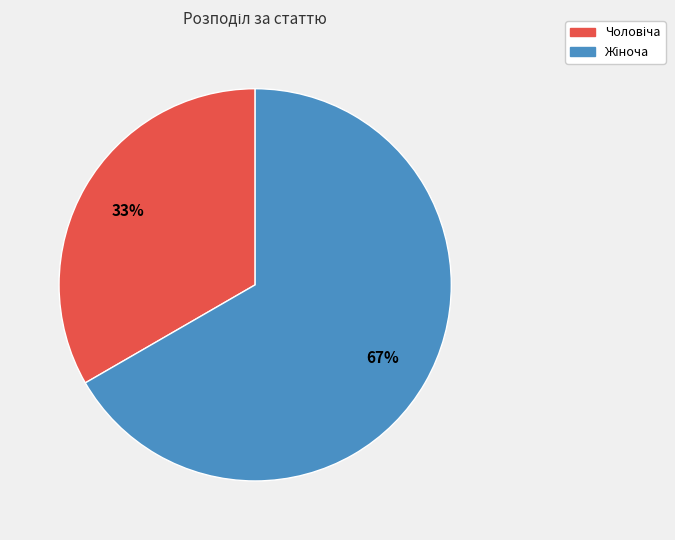

How many segments does this pie chart have?

2